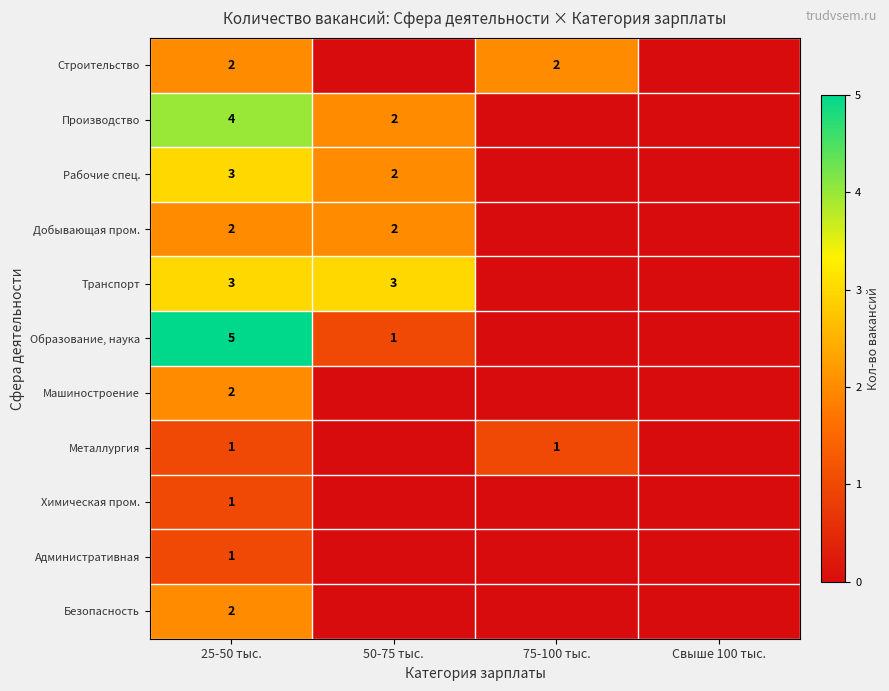

Between 25-50 тыс. and 75-100 тыс., which is larger?

25-50 тыс.